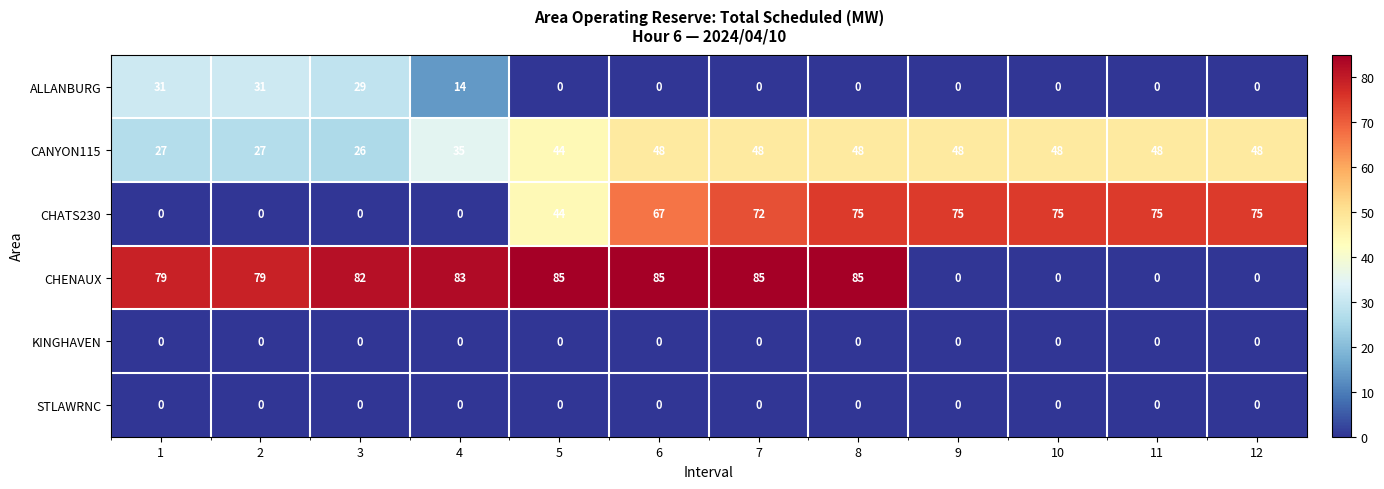

What is the maximum value shown in the chart?

85